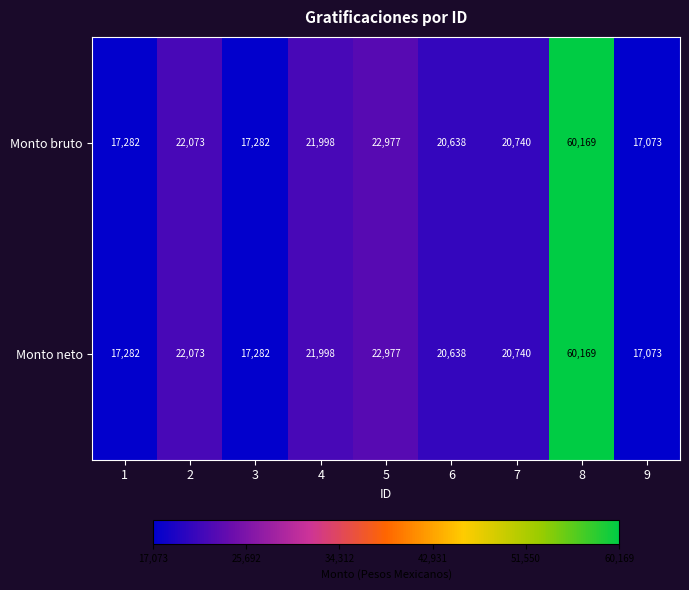

Where is Monto neto nearest to the value 38621?

5